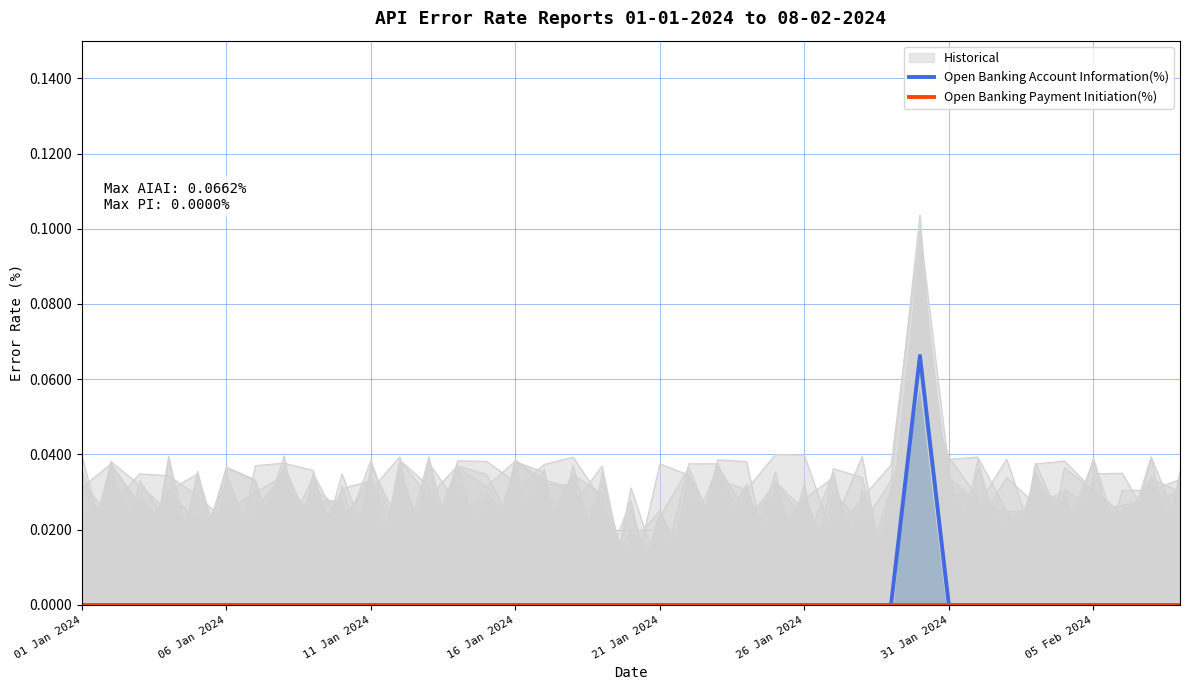

Is it true that Open Banking Account Information(%) equals 0.0 at 26 Jan 2024?

True